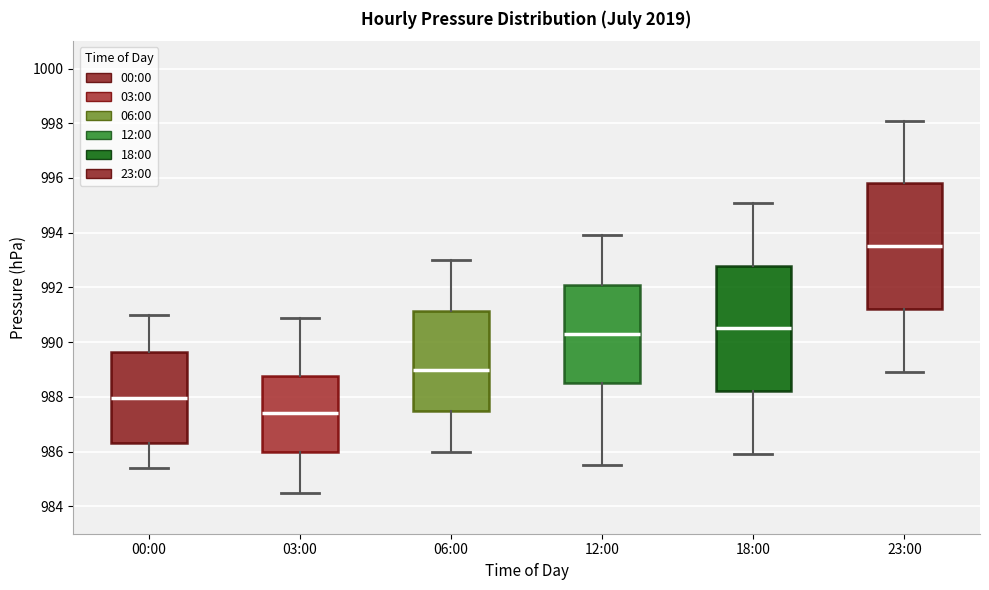

Reading left to right, read every box against the y-axis: the position of its median line, the range the box covers, and the ends of its whiskers. The values are not printed on the chart, so give them approximately, as read against the axis.

00:00: median 988.0, box 986.4 to 989.6, whiskers 985.4 to 991.0
03:00: median 987.4, box 986.0 to 988.8, whiskers 984.6 to 991.0
06:00: median 989.0, box 987.6 to 991.2, whiskers 986.0 to 993.0
12:00: median 990.4, box 988.6 to 992.2, whiskers 985.6 to 994.0
18:00: median 990.6, box 988.2 to 992.8, whiskers 986.0 to 995.2
23:00: median 993.6, box 991.2 to 995.8, whiskers 989.0 to 998.2